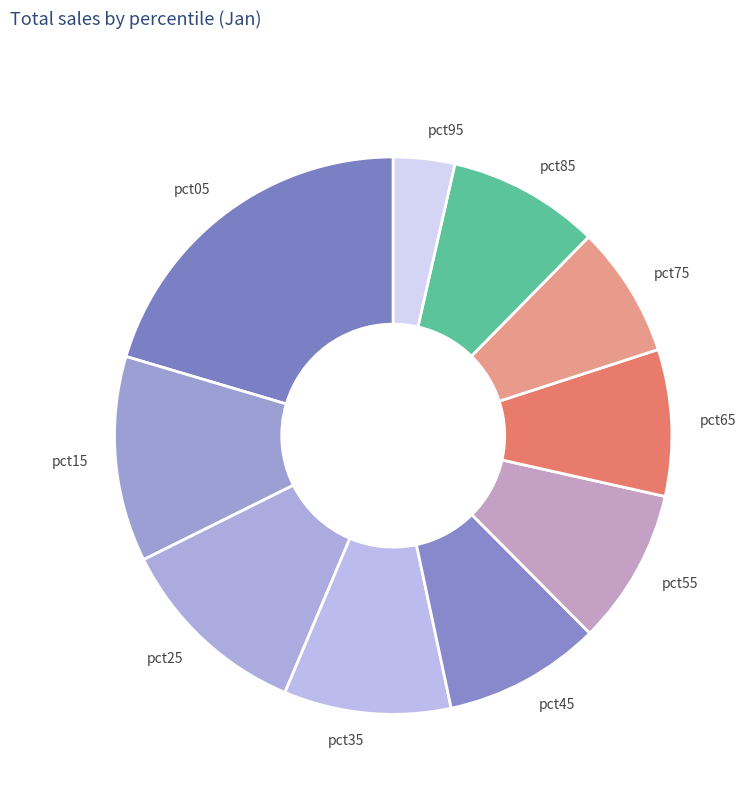

True or false: pct75 accounts for 1% of the total.

False